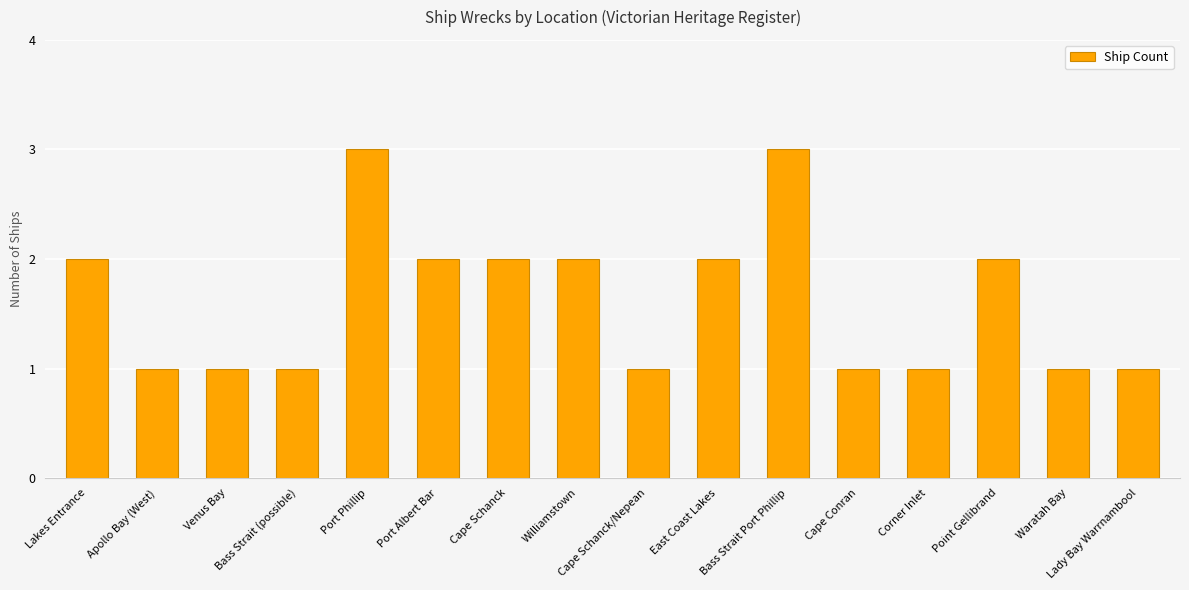

What is the value of the 14th bar from the left?

2